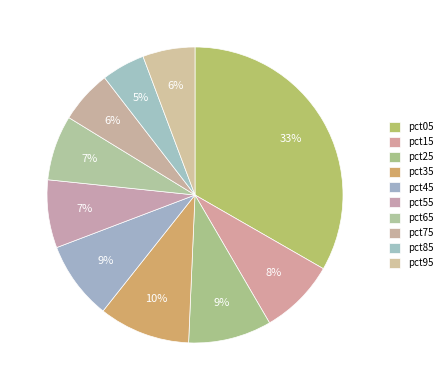

How many slices are in this pie chart?

10